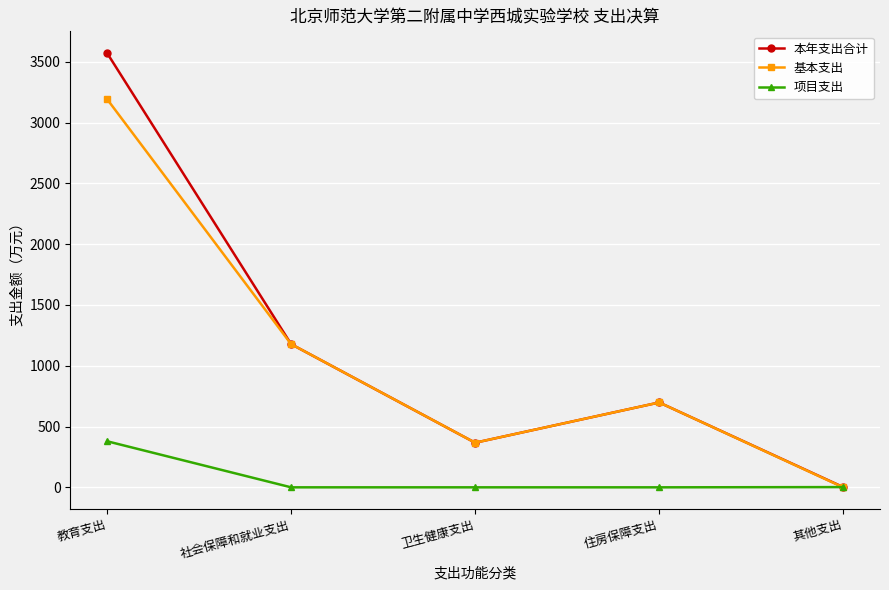

Which category has the highest value in the 项目支出 series?

教育支出